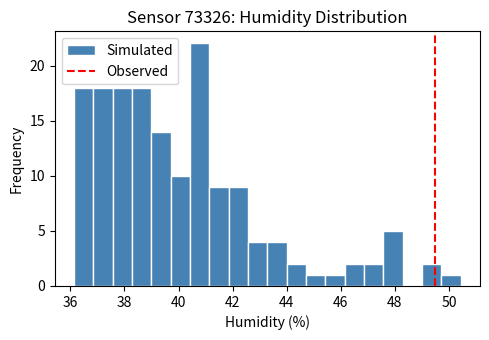

Read against the x-axis, roughly where is the centre of the tallest bar?

40.8